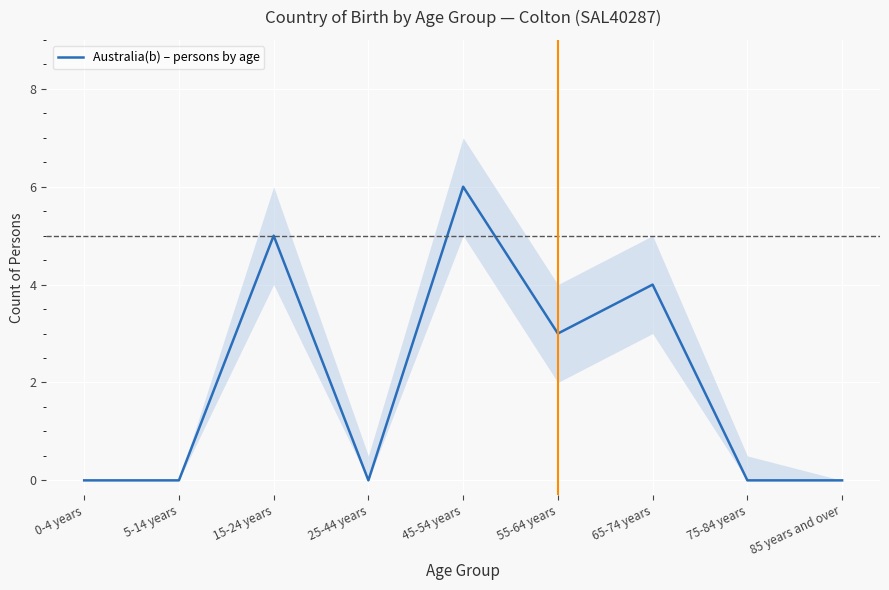

List the labels in order of value, smallest first.

0-4 years, 5-14 years, 25-44 years, 75-84 years, 85 years and over, 55-64 years, 65-74 years, 15-24 years, 45-54 years